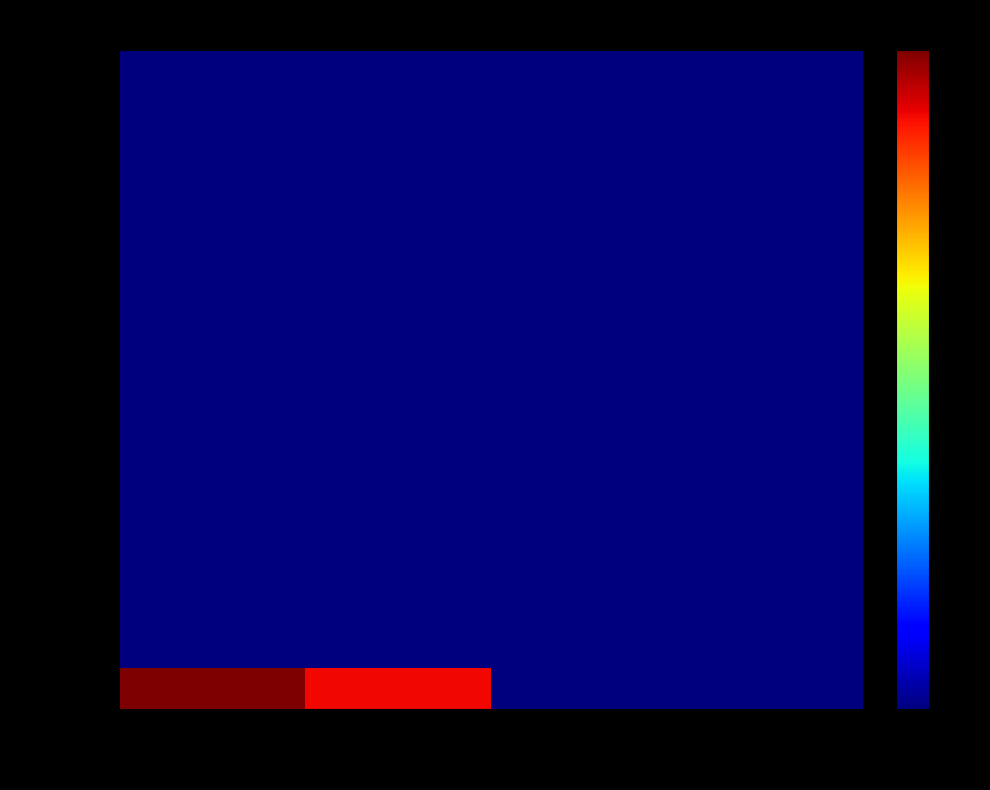

List the series in order of their peak value, highest first.

Summe, 01.01.2016 06:00, 01.01.2016 07:00, 01.01.2016 08:00, 01.01.2016 09:00, 01.01.2016 10:00, 01.01.2016 11:00, 01.01.2016 12:00, 01.01.2016 13:00, 01.01.2016 14:00, 01.01.2016 15:00, 01.01.2016 16:00, 01.01.2016 17:00, 01.01.2016 18:00, 01.01.2016 19:00, 01.01.2016 20:00